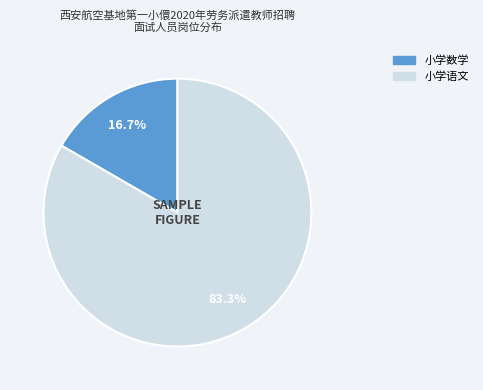

How much of the chart is everything except 小学语文?

16.7%